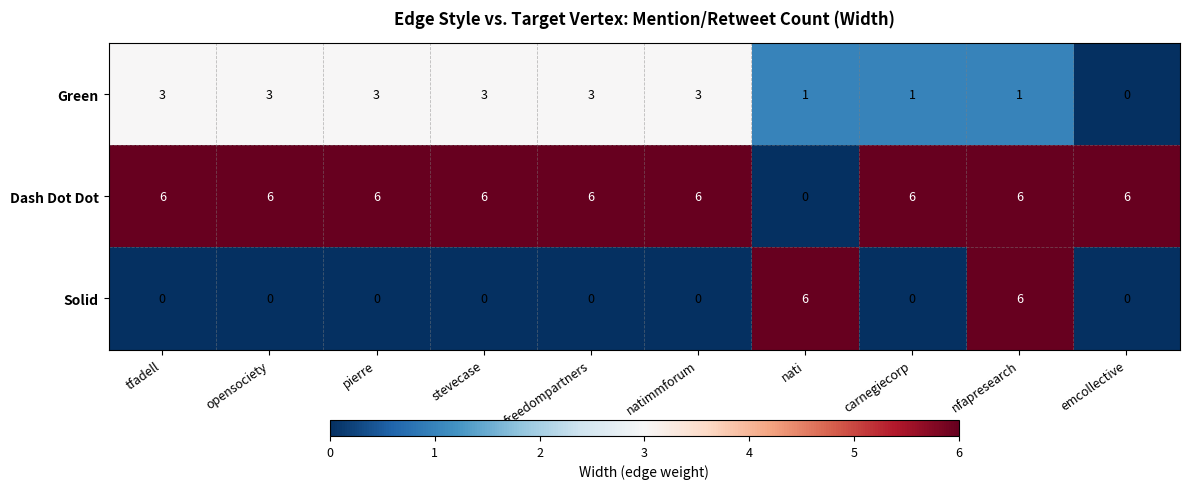

Reading right to left, extract all data points from this chart.

Green: 0	1	1	1	3	3	3	3	3	3
Dash Dot Dot: 6	6	6	0	6	6	6	6	6	6
Solid: 0	6	0	6	0	0	0	0	0	0